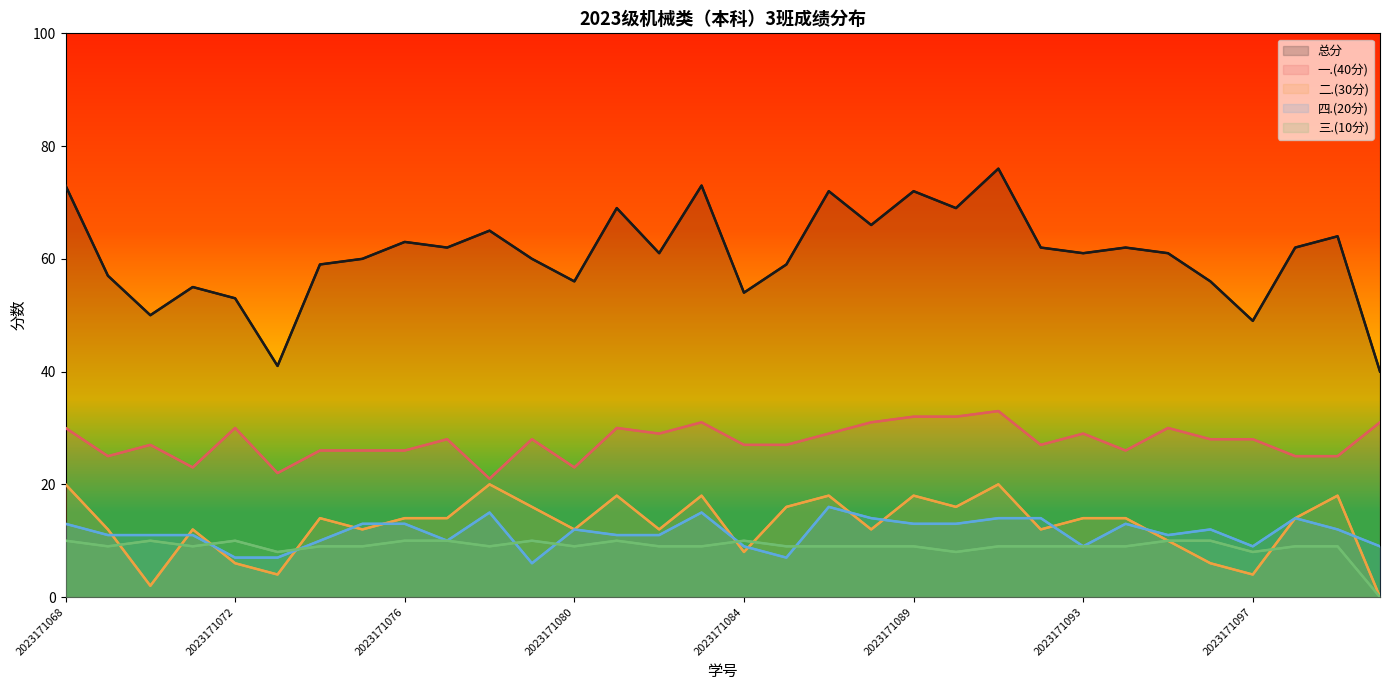

Is it true that 一.(40分) equals 47 at 14?

False